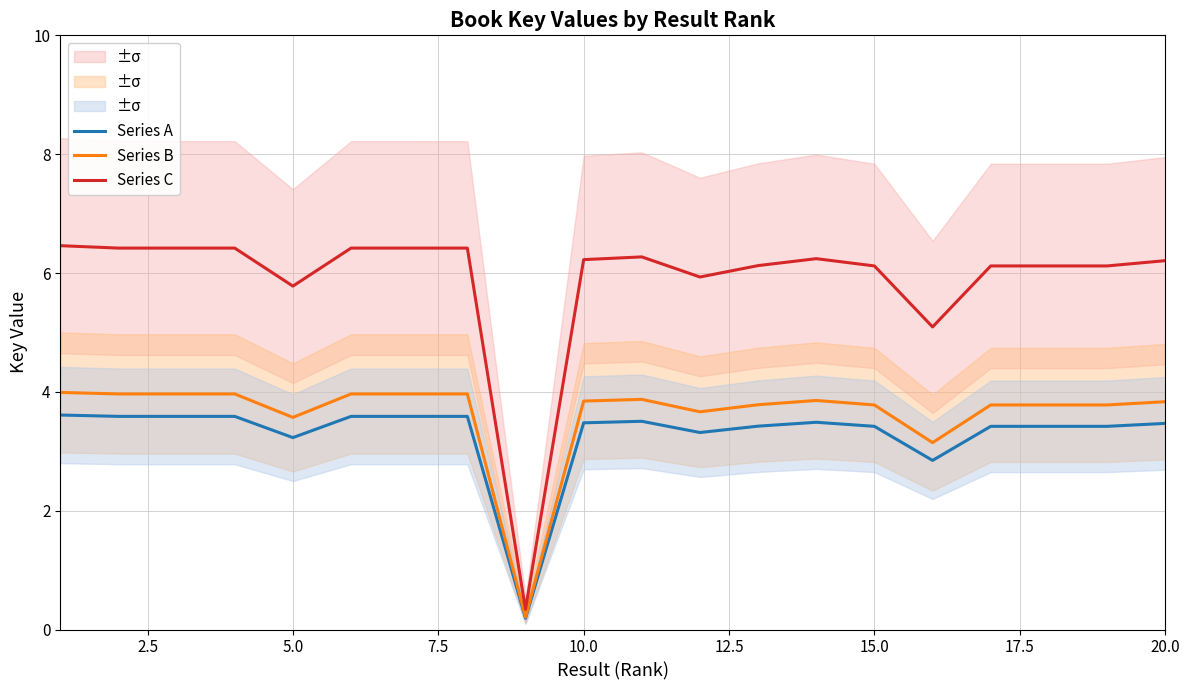

The value of Series A at 10.0 is 1.6. True or false?

False